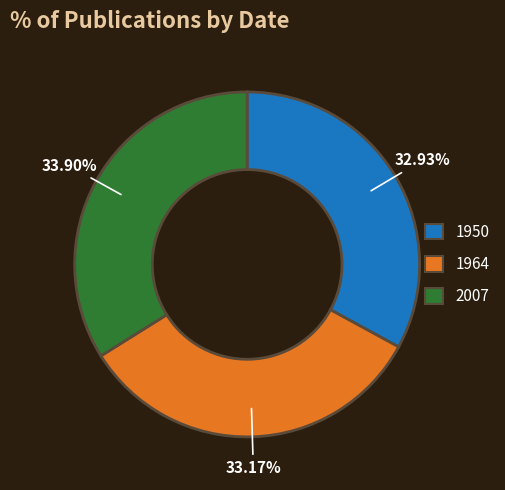

To the nearest percent, what percentage of the pie is 2007?

34%